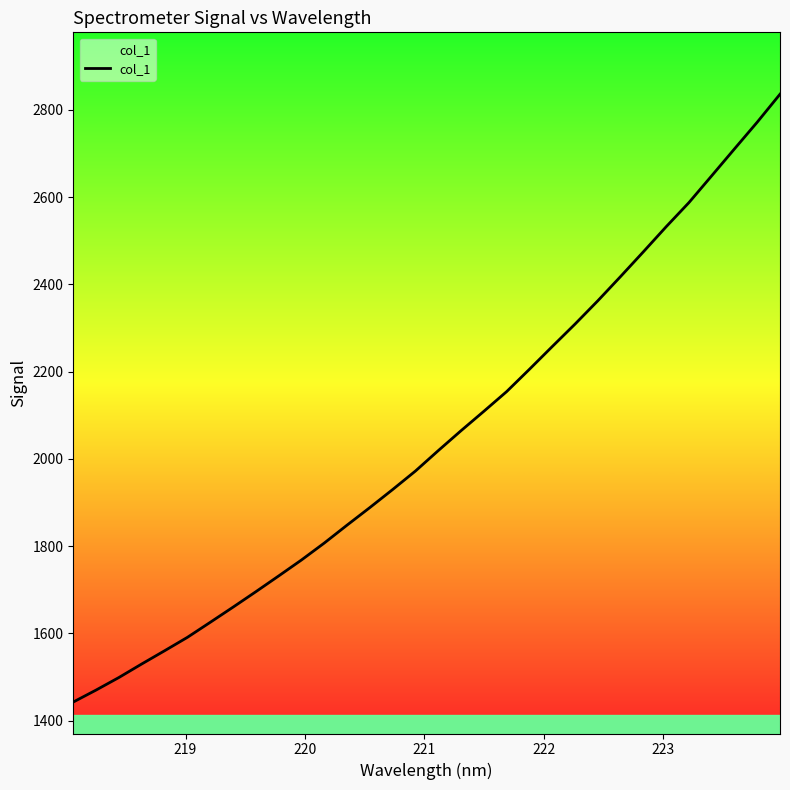

Does the chart display data point markers on the line(s)?

No